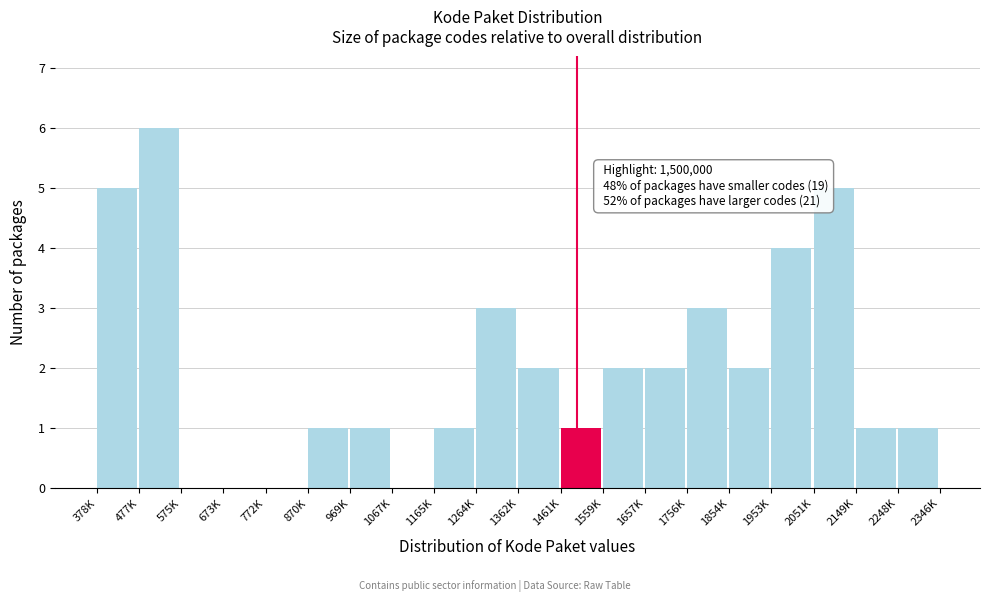

Reading left to right, list all the values displayed in this chart.

378K=5	477K=6	575K=0	673K=0	772K=0	870K=1	969K=1	1067K=0	1165K=1	1264K=3	1362K=2	1461K=1	1559K=2	1657K=2	1756K=3	1854K=2	1953K=4	2051K=5	2149K=1	2248K=1